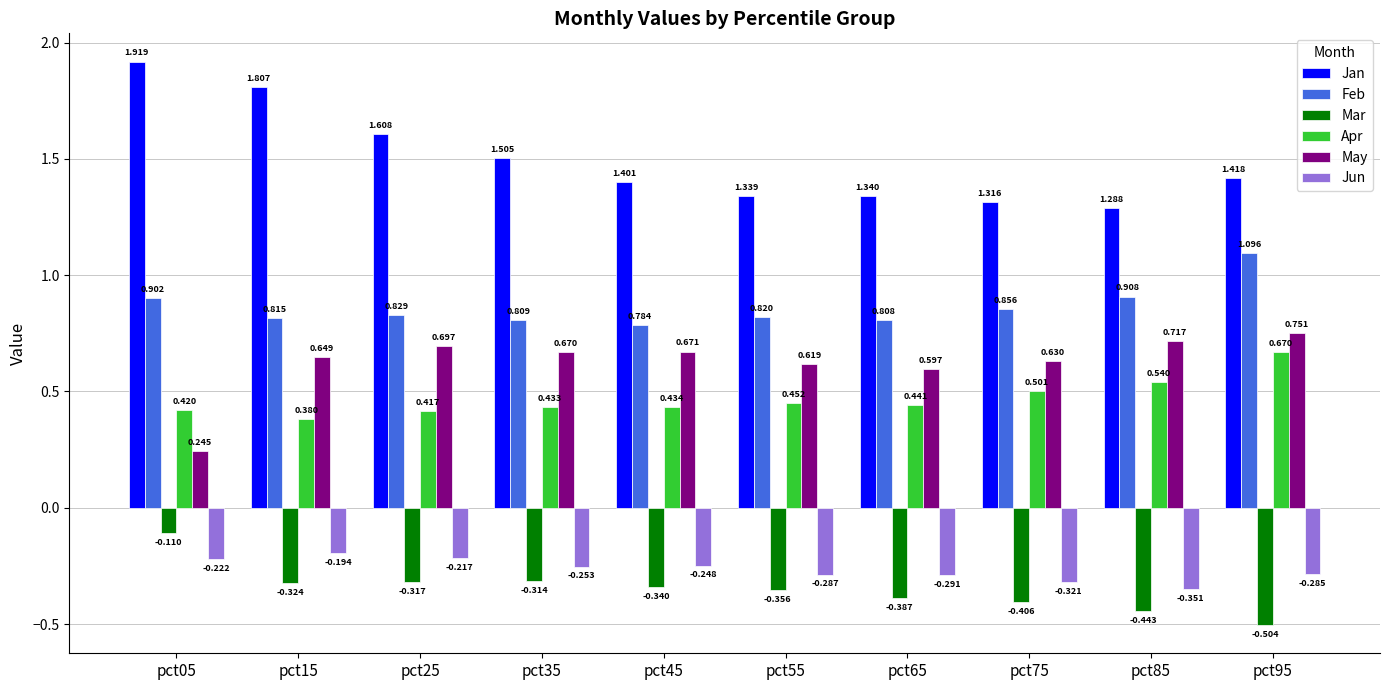

Which series has the largest range (max minus min)?

Jan